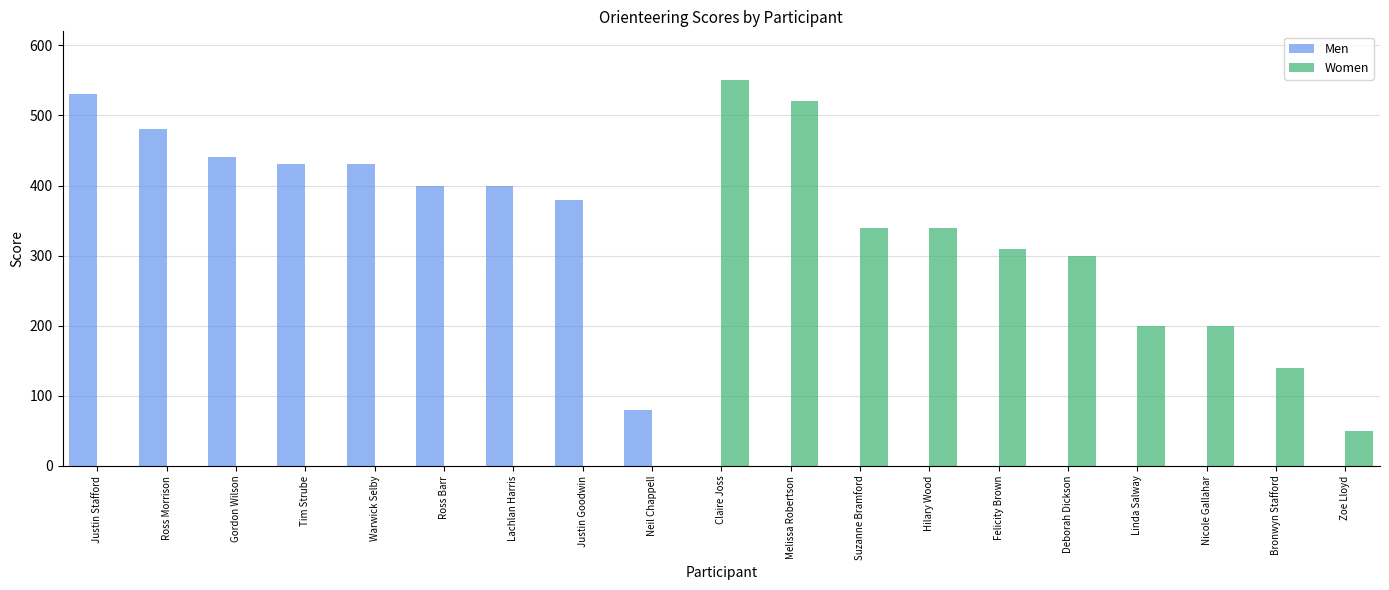

Is the value of Men at Neil Chappell greater than the value of Women at Ross Morrison?

Yes